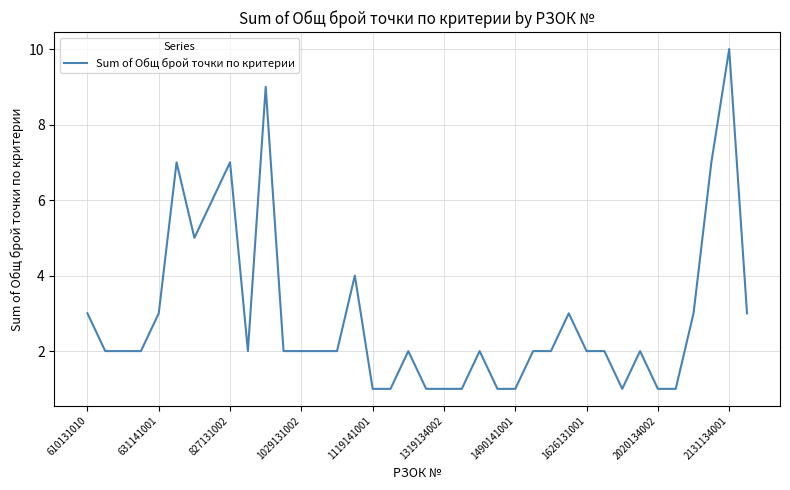

What is the greatest value displayed?

10